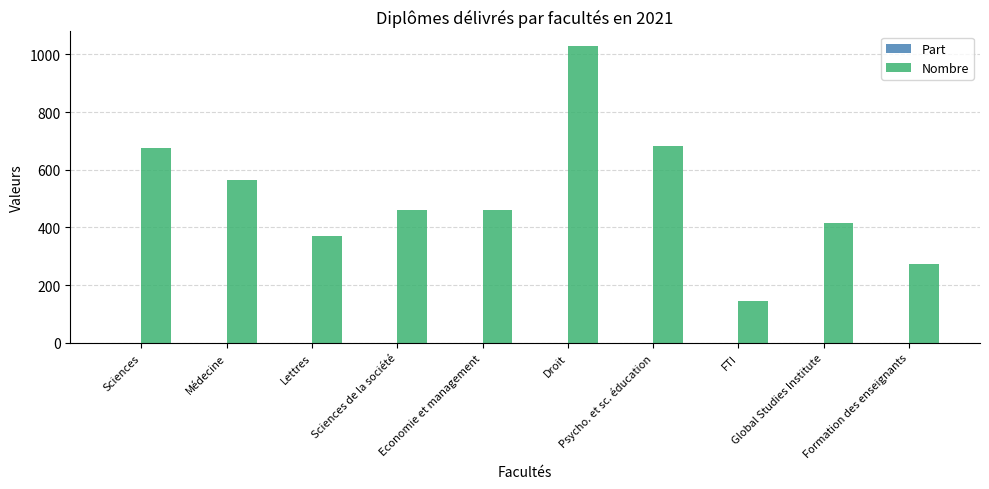

What is the sum of all Nombre values?

5073.0